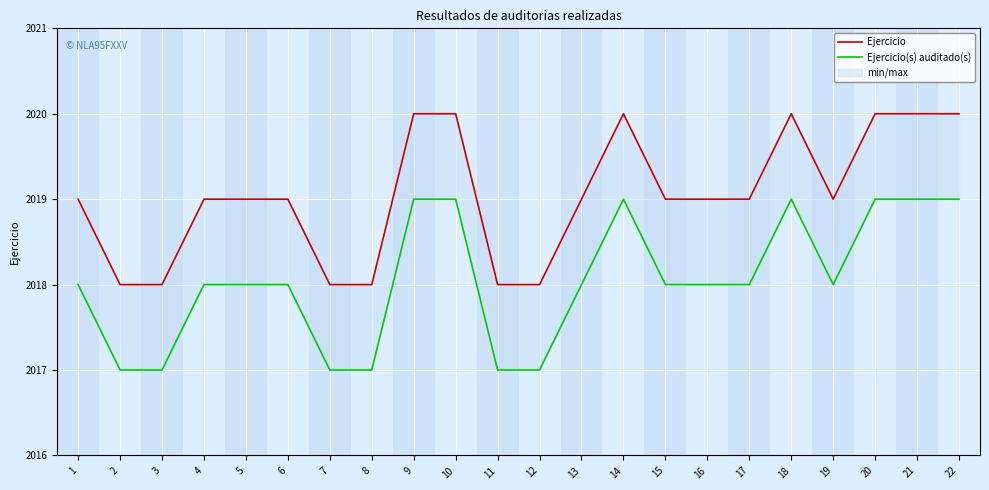

True or false: Ejercicio(s) auditado(s) and Ejercicio cross at least once.

False